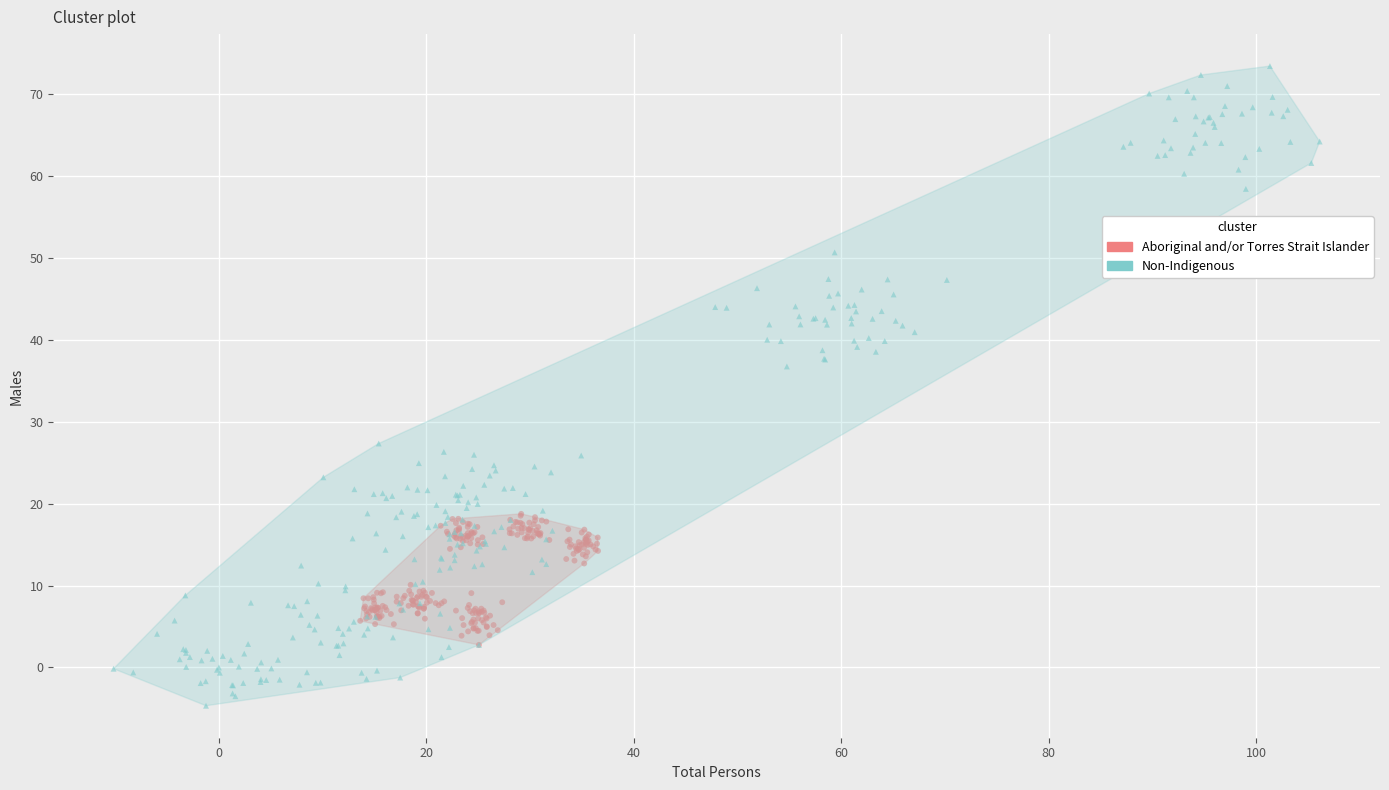

Which series reaches the minimum Y coordinate?

Non-Indigenous